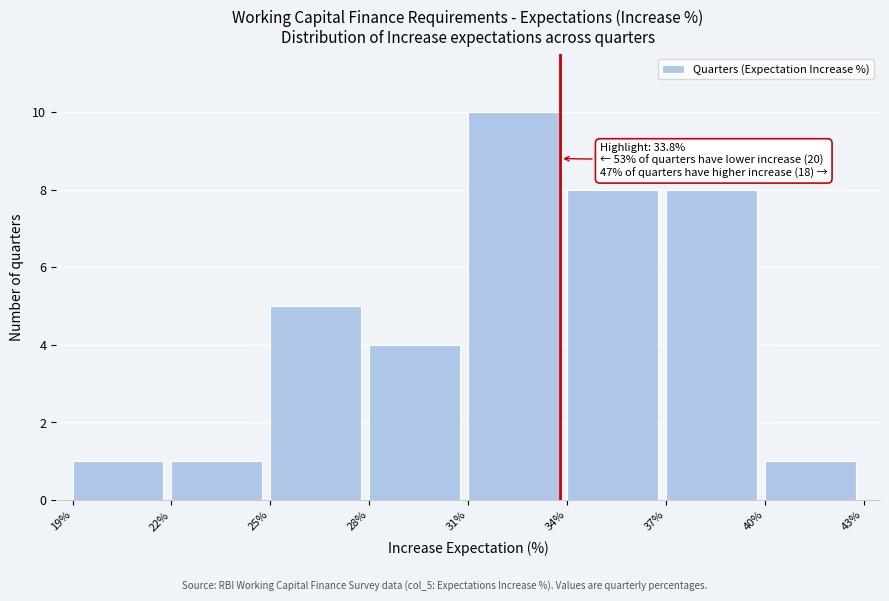

Over which range of the x-axis is the bar tallest?

31% to 34%